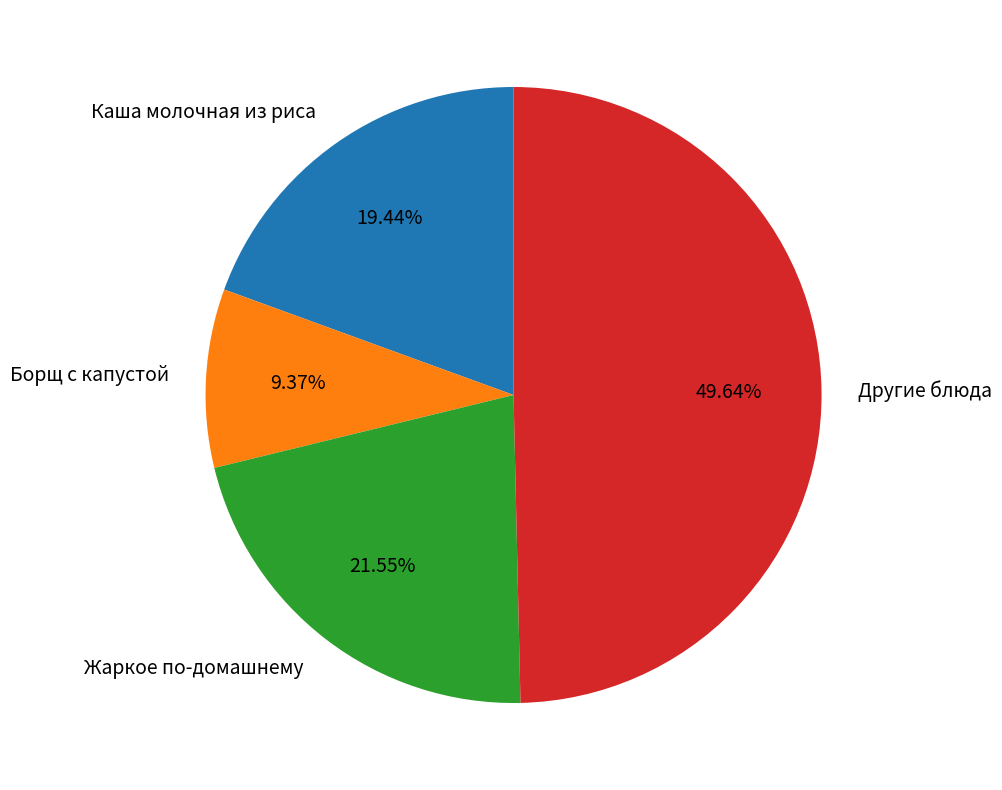

How many segments does this pie chart have?

4